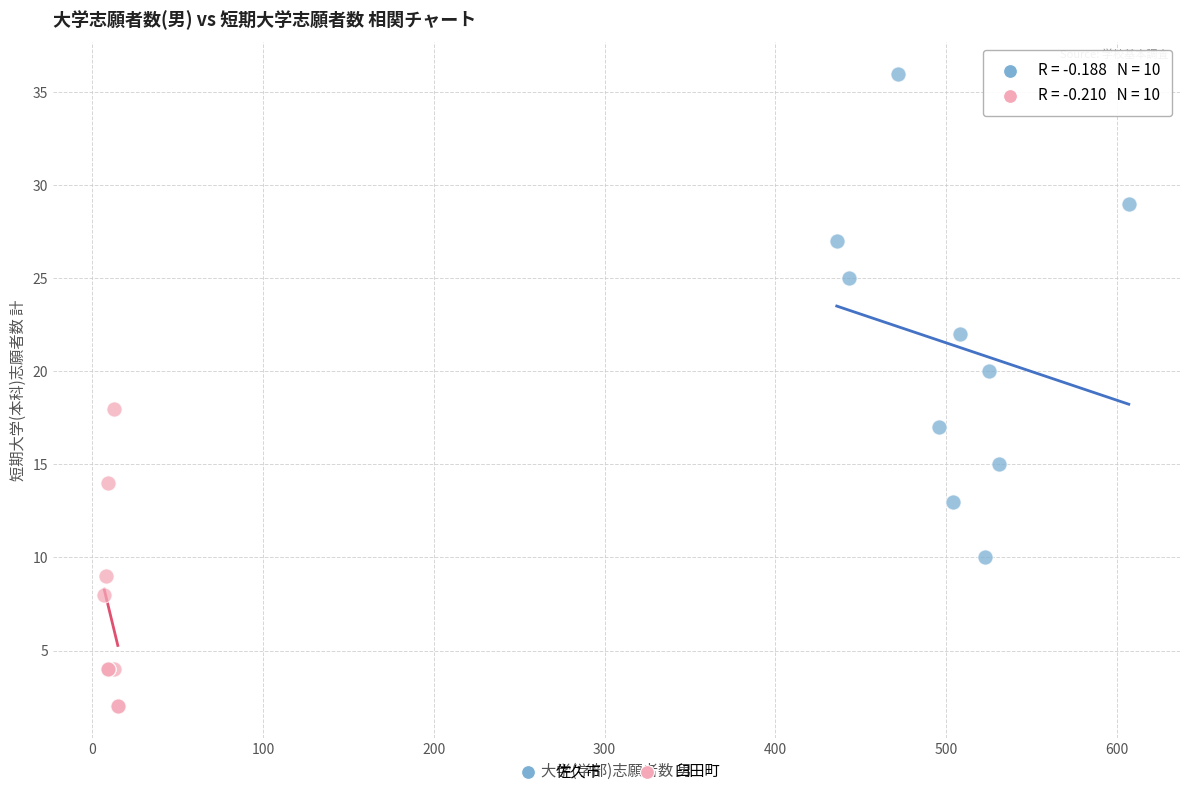

Which series contains the lowest Y value?

臼田町